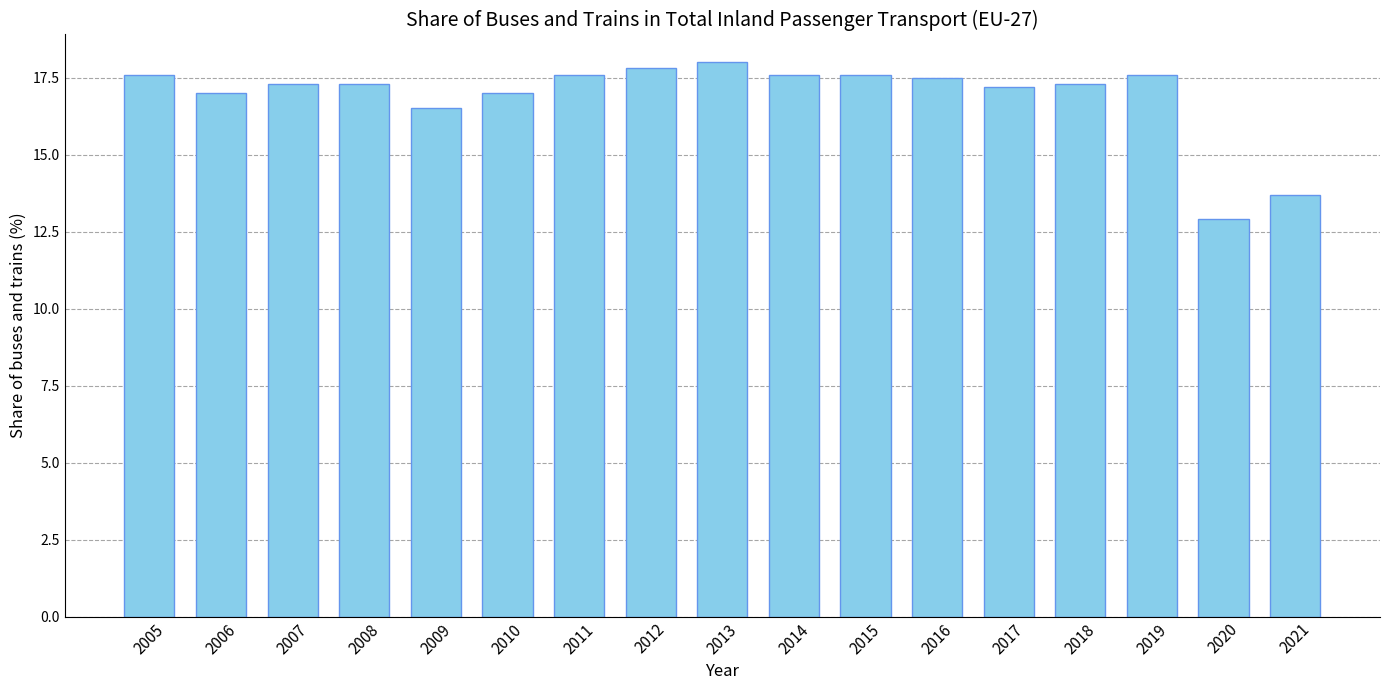

Reading left to right, extract all data points from this chart.

2005=17.6	2006=17.0	2007=17.3	2008=17.3	2009=16.5	2010=17.0	2011=17.6	2012=17.8	2013=18.0	2014=17.6	2015=17.6	2016=17.5	2017=17.2	2018=17.3	2019=17.6	2020=12.9	2021=13.7